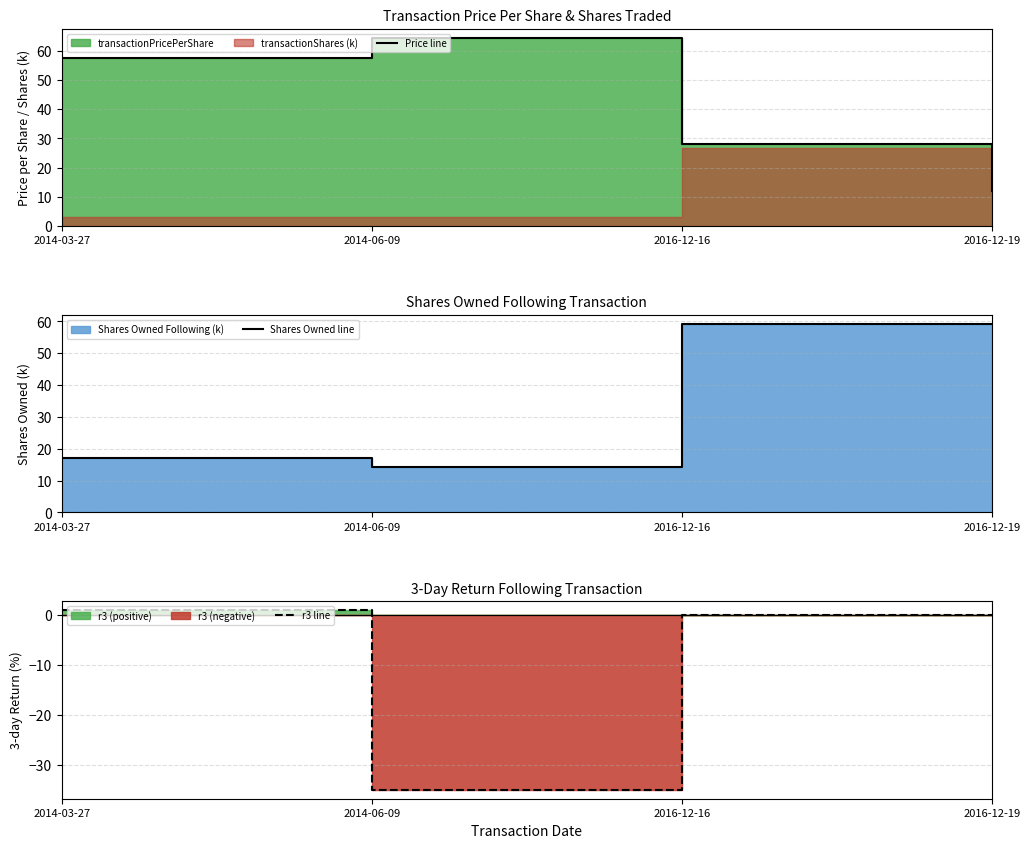

What is the label of the 3rd point from the left?

2016-12-16